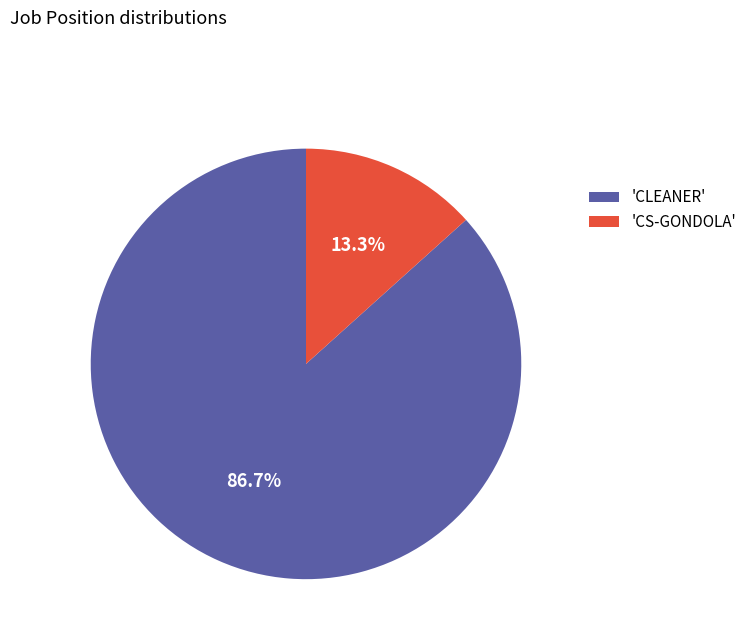

Do 'CLEANER' and 'CS-GONDOLA' together represent more than half of the pie?

Yes